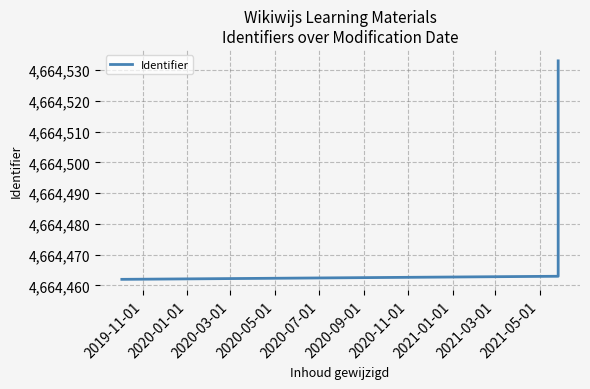

What is the sum of all values?

18657923